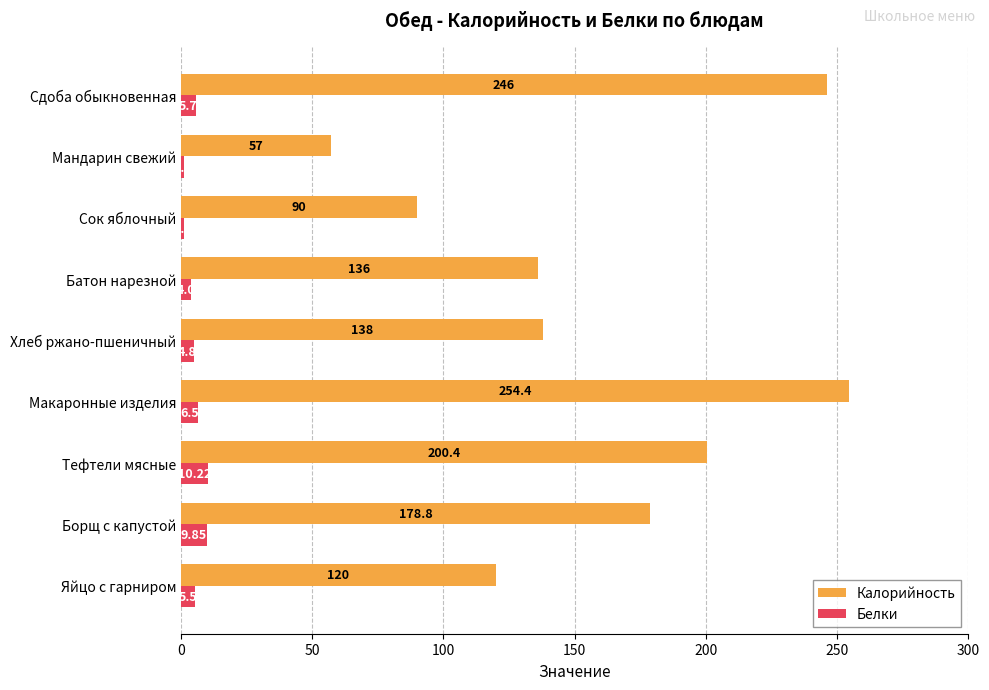

What is the greatest value displayed?

254.4